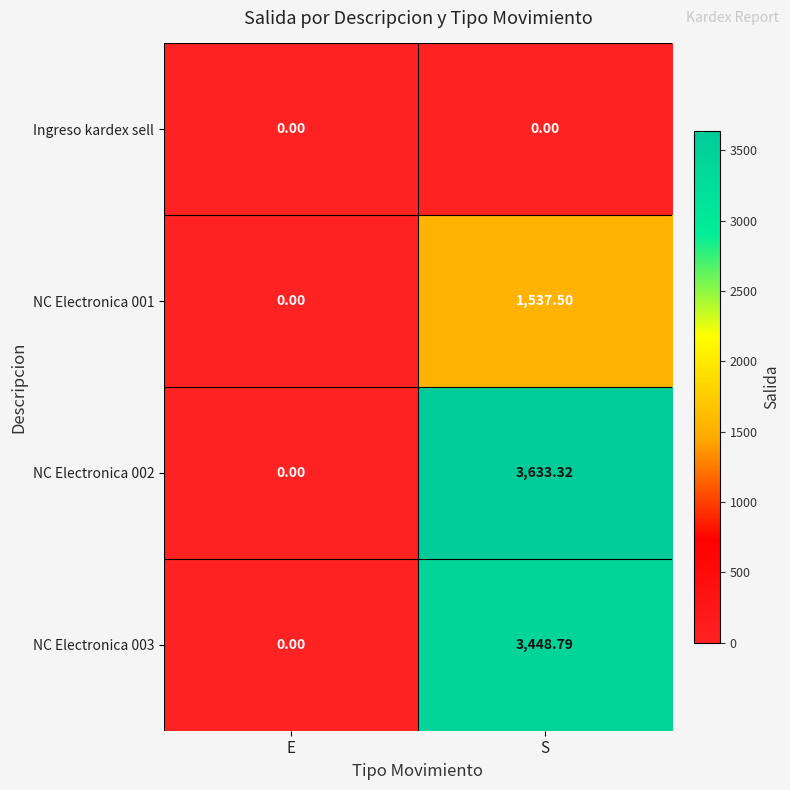

Where is NC Electronica 003 nearest to the value 1724?

E